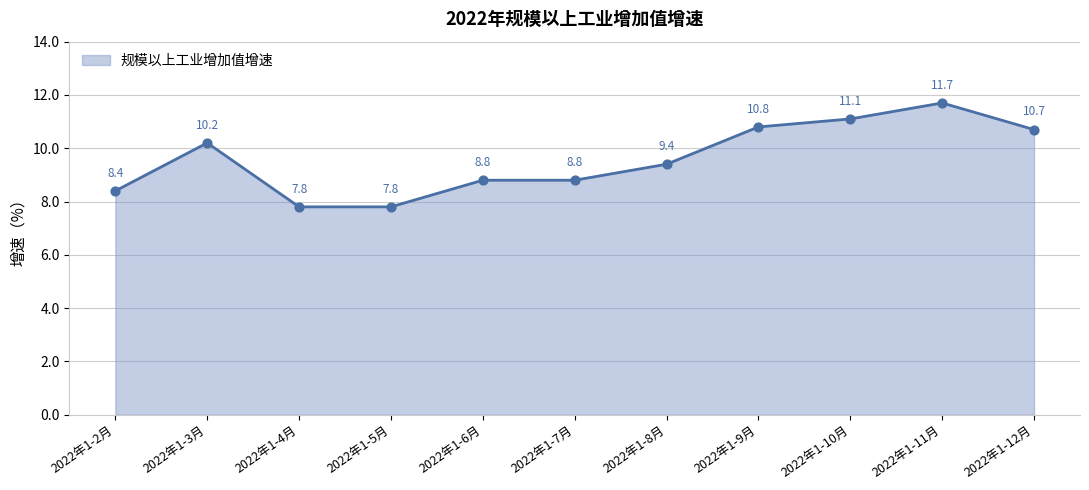

What is the ratio of the value at 2022年1-3月 to the value at 2022年1-11月?

0.9